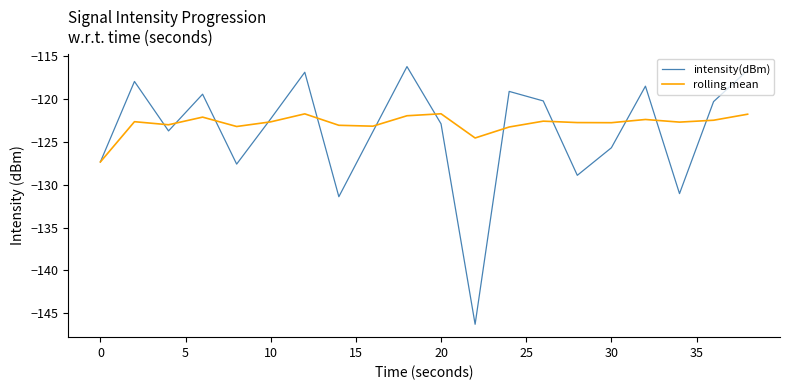

What is the minimum value shown in the chart?

-146.3